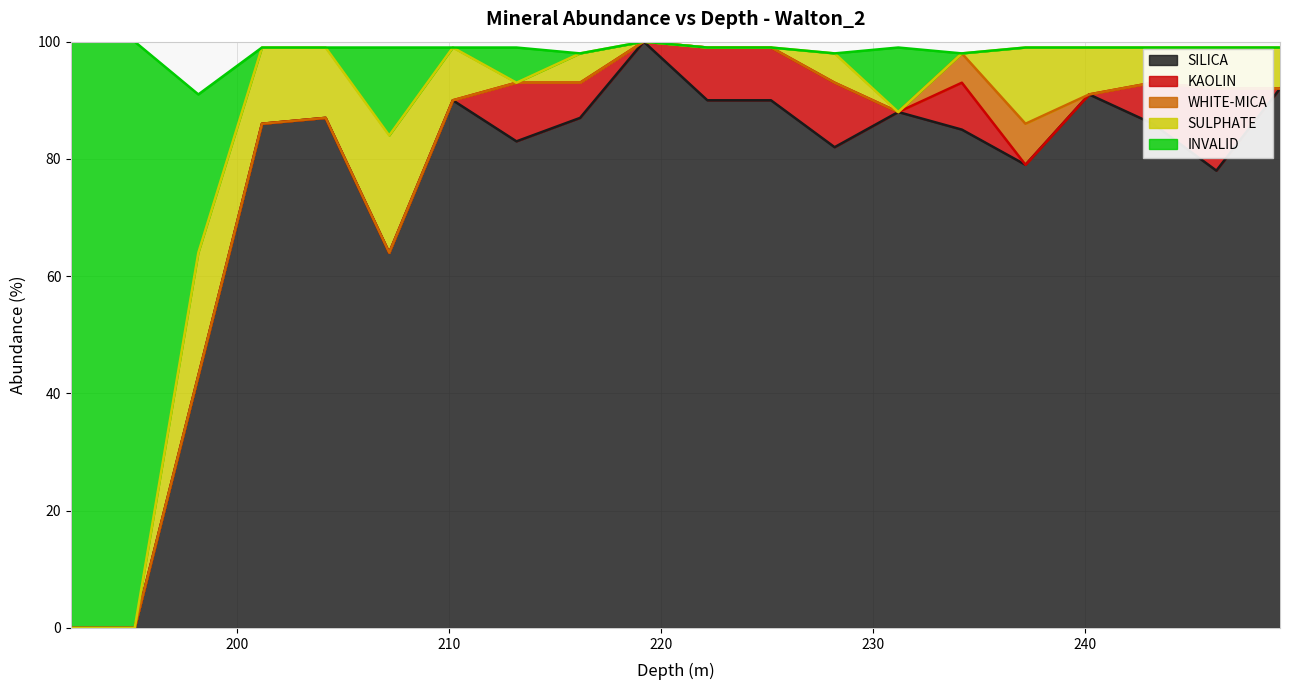

Which series has the widest spread of values?

SILICA